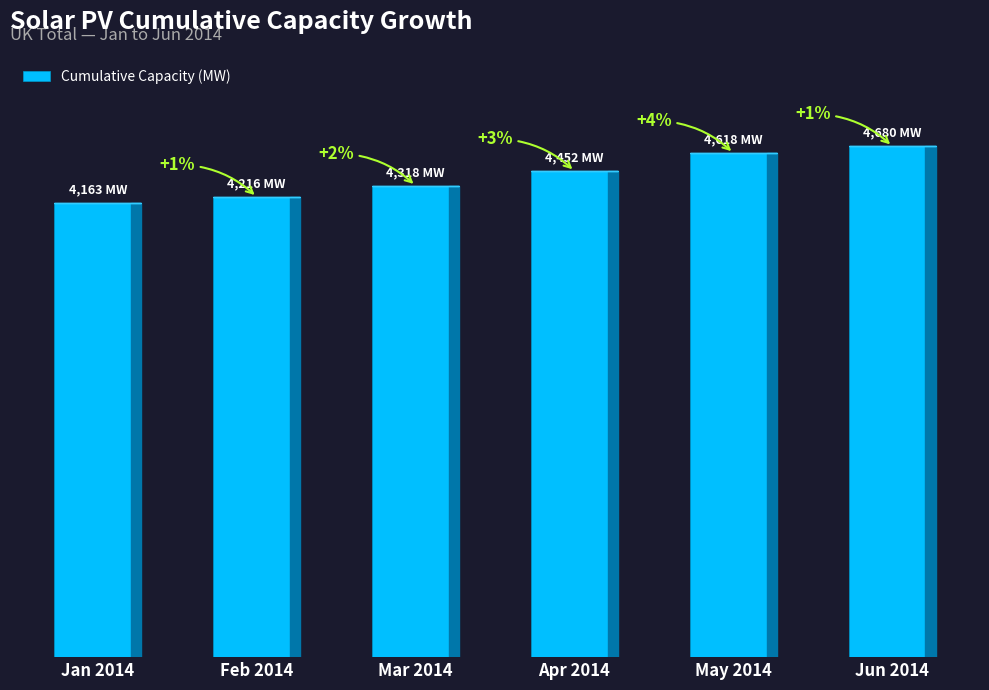

What is the average value?

4407.8